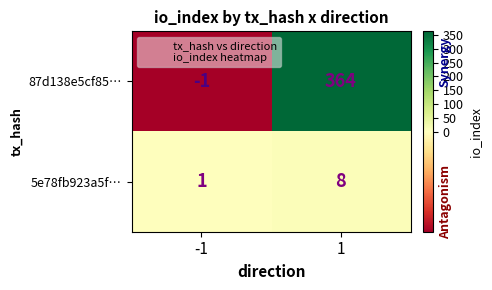

Which series has the largest total across all categories?

87d138e5cf85…